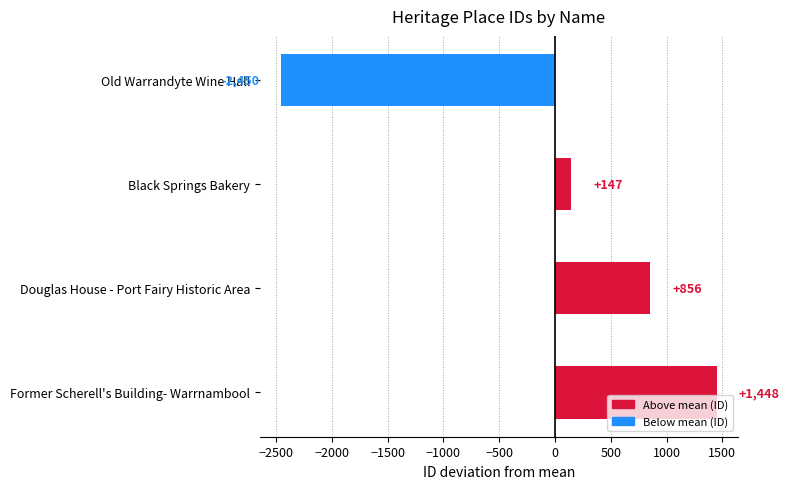

Which category has the highest value across all series?

Former Scherell's Building- Warrnambool